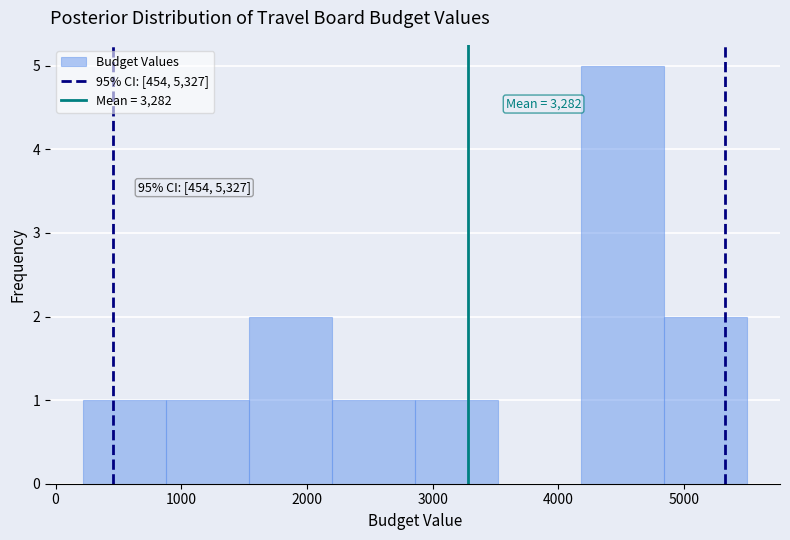

Which range on the x-axis has the tallest bar?

4180 to 4840